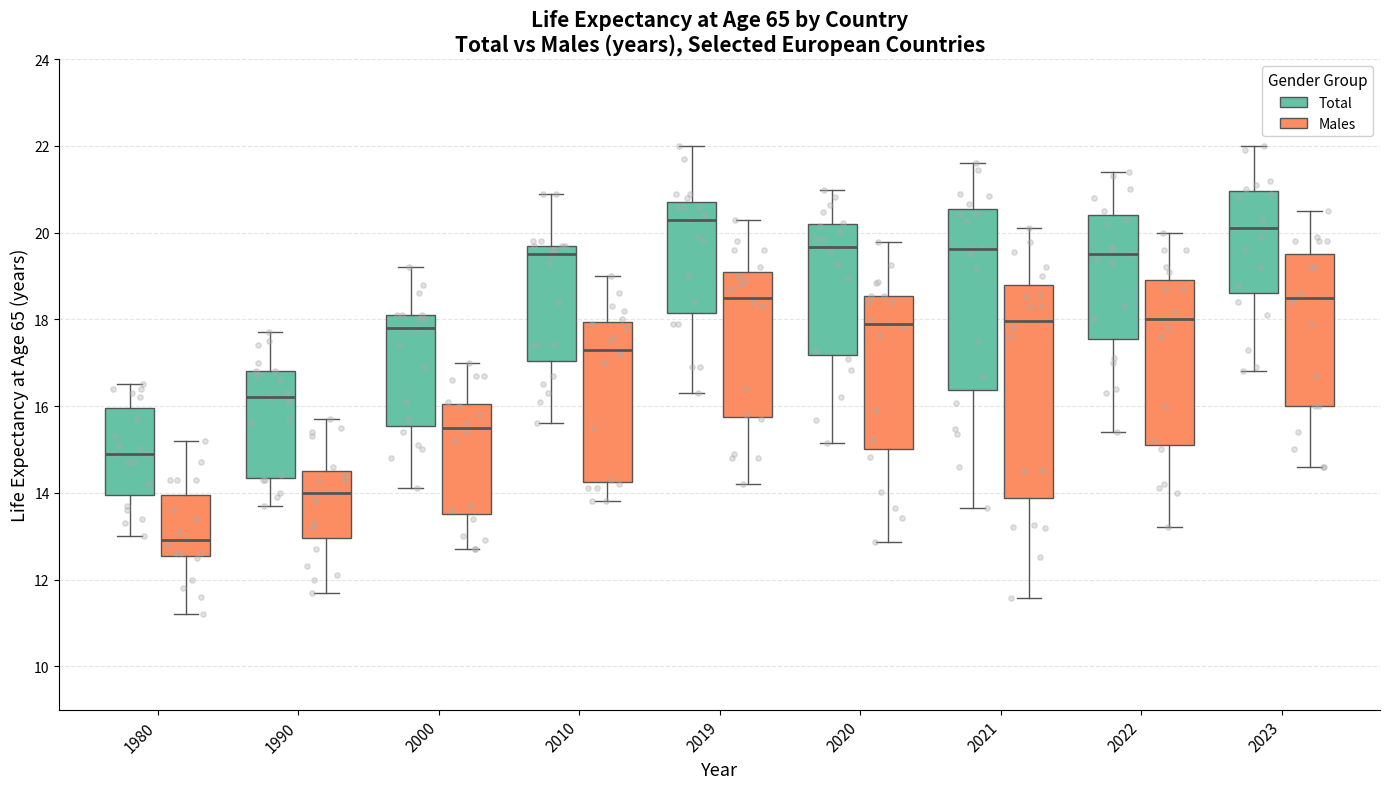

Where does the median line of the box for 2022 (Males) sit on the y-axis? The values are not printed on the chart, so give them approximately, as read against the axis.

18.0